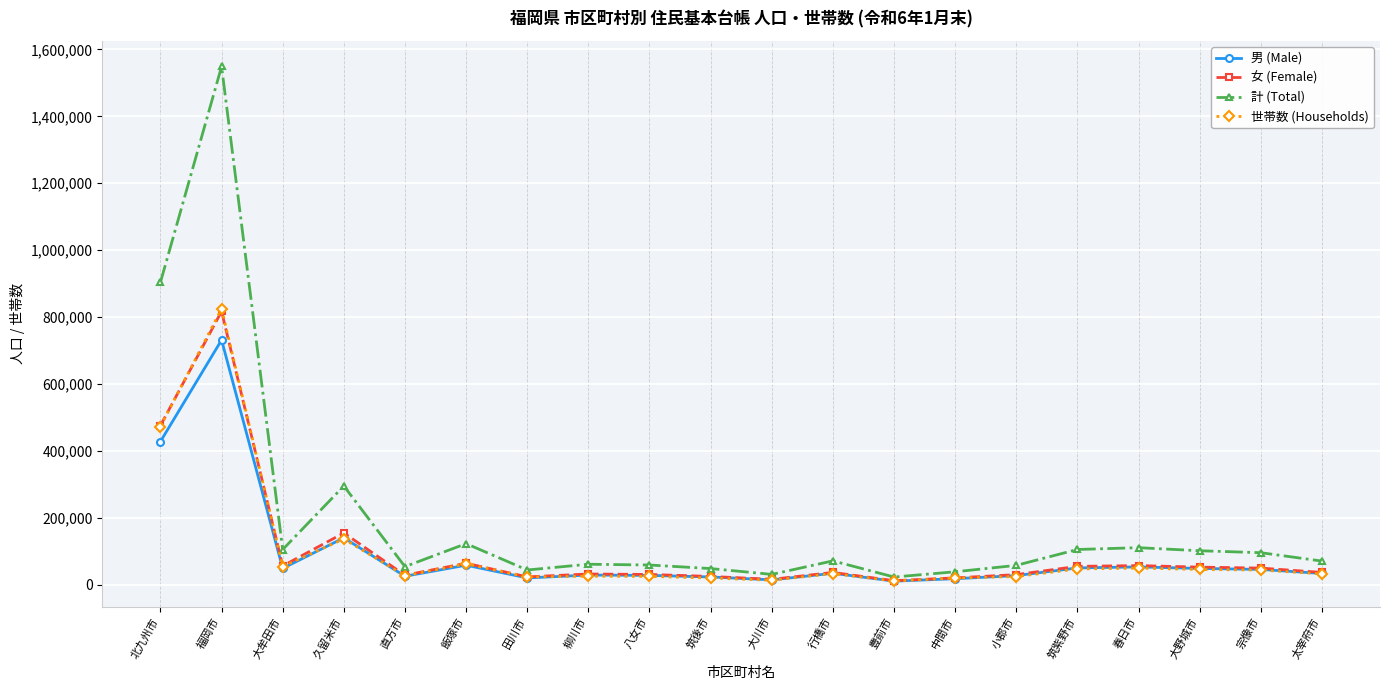

What is the minimum value shown in the chart?

11017